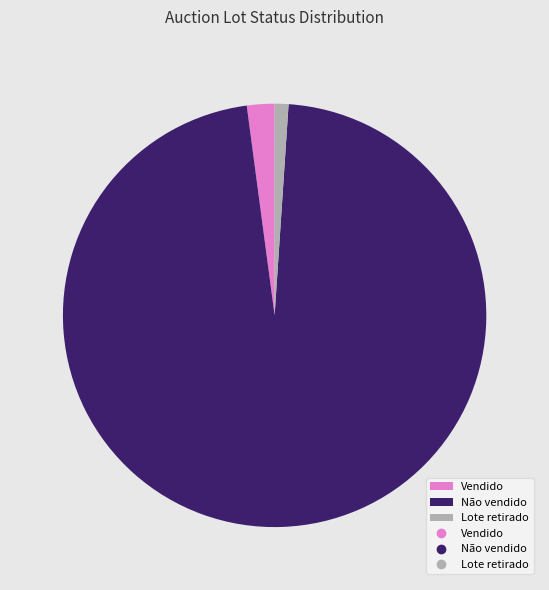

Is there any slice that represents more than half of the pie?

Yes